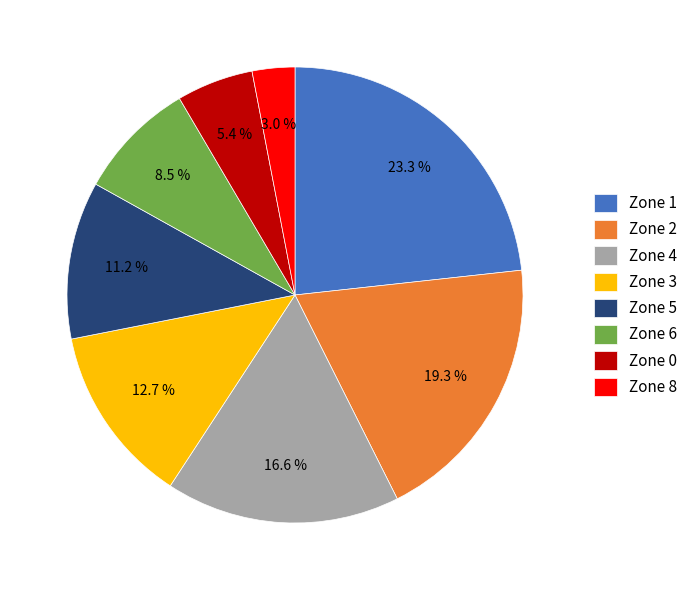

Between Zone 3 and Zone 8, which is larger?

Zone 3